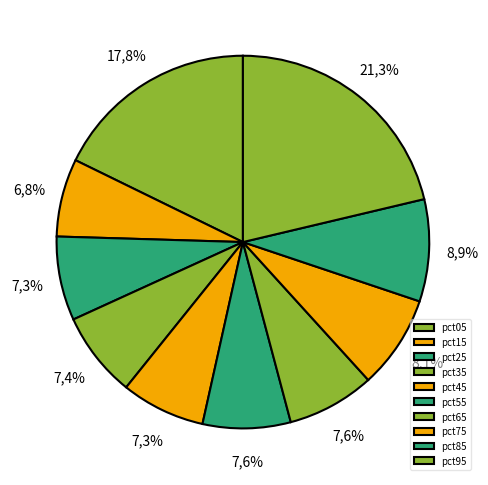

What percentage is the pct95 slice, to the nearest percent?

21%